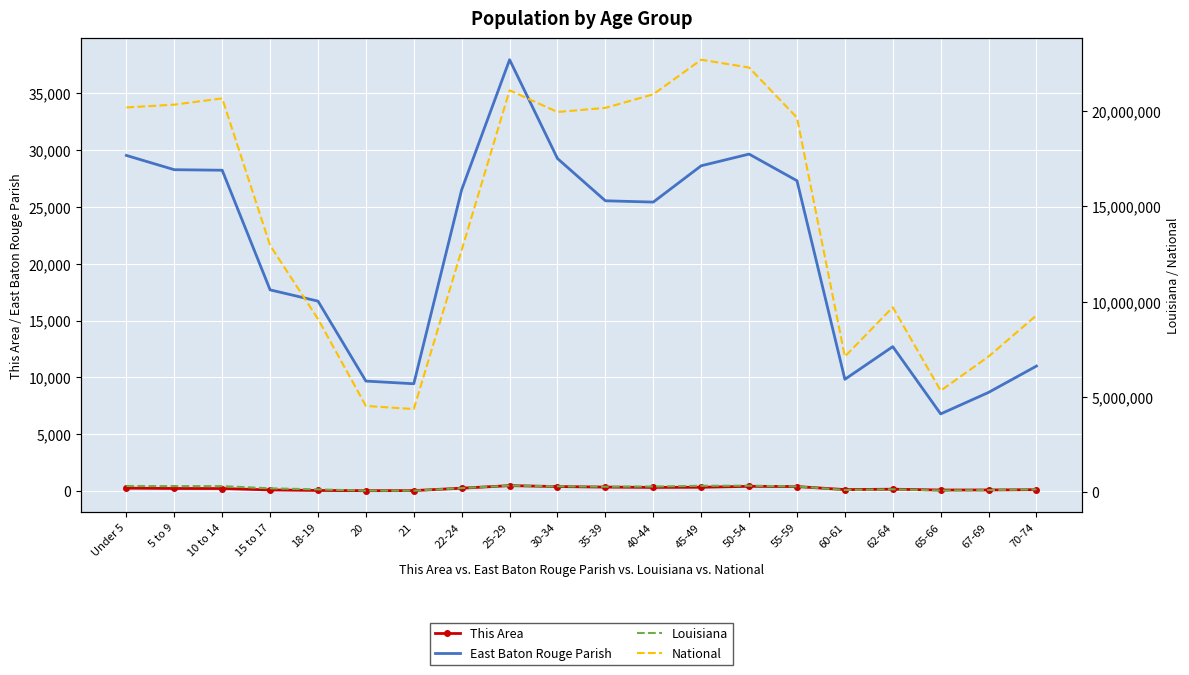

At which category does Louisiana reach its first local peak?

10 to 14